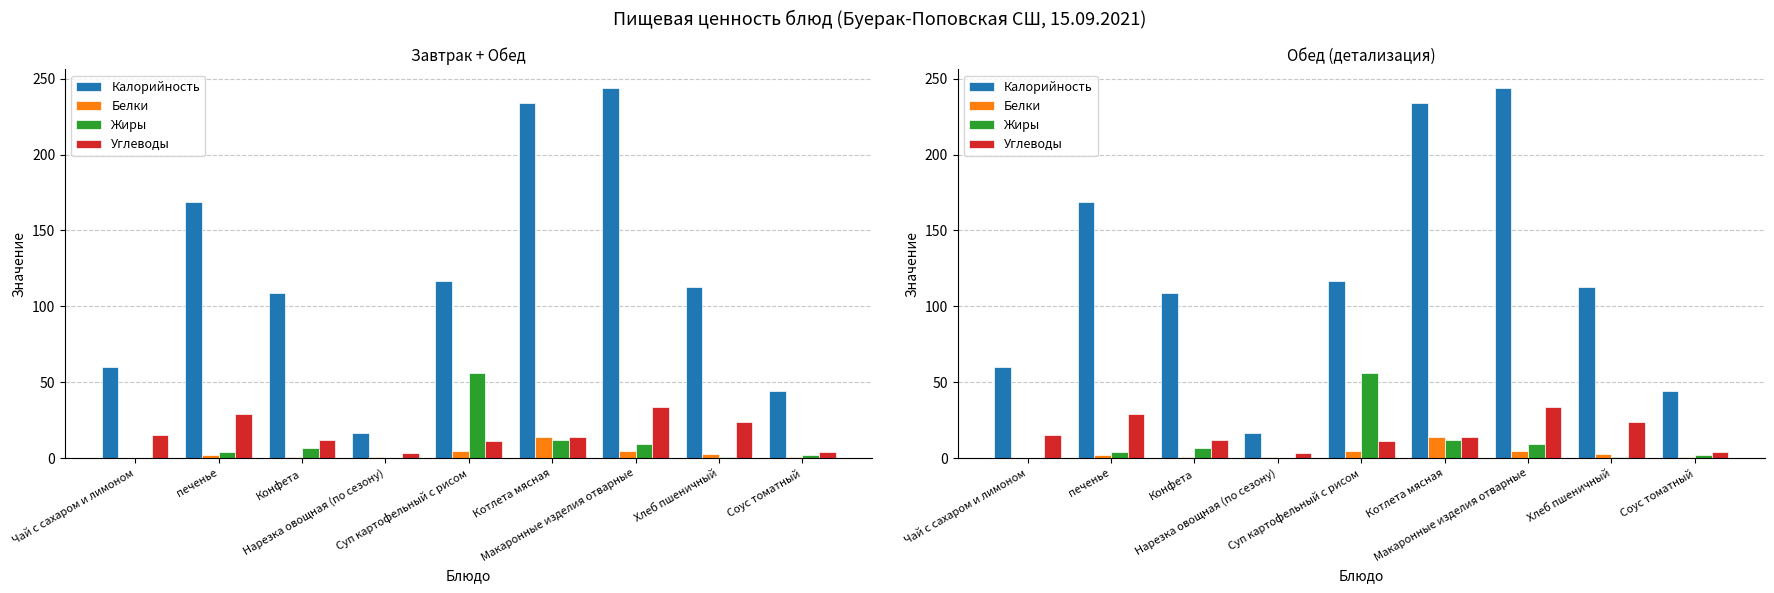

At печенье, list the series in order from largest to smallest.

Калорийность, Углеводы, Жиры, Белки